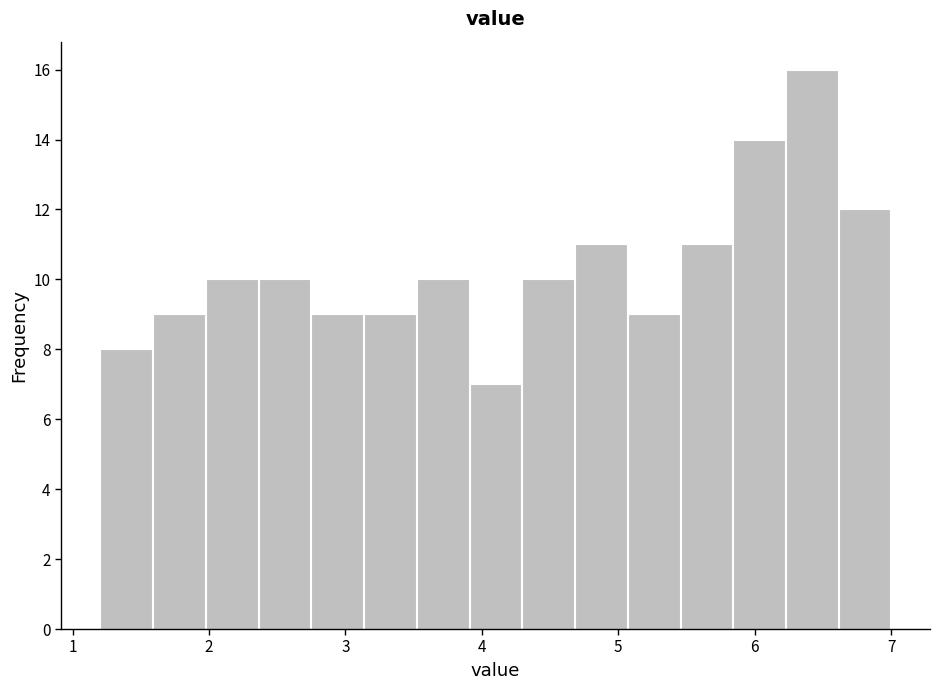

Read against the x-axis, roughly where is the centre of the tallest bar?

6.4